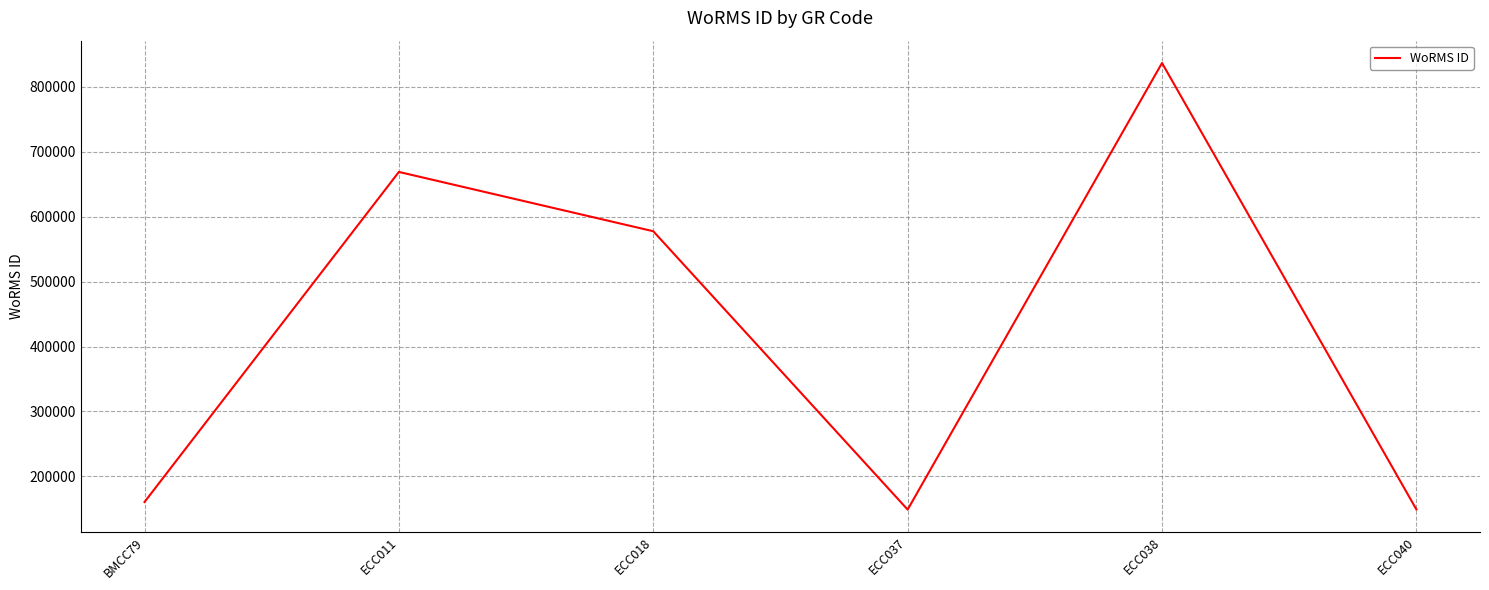

At which category does the data reach its first local peak?

ECC011